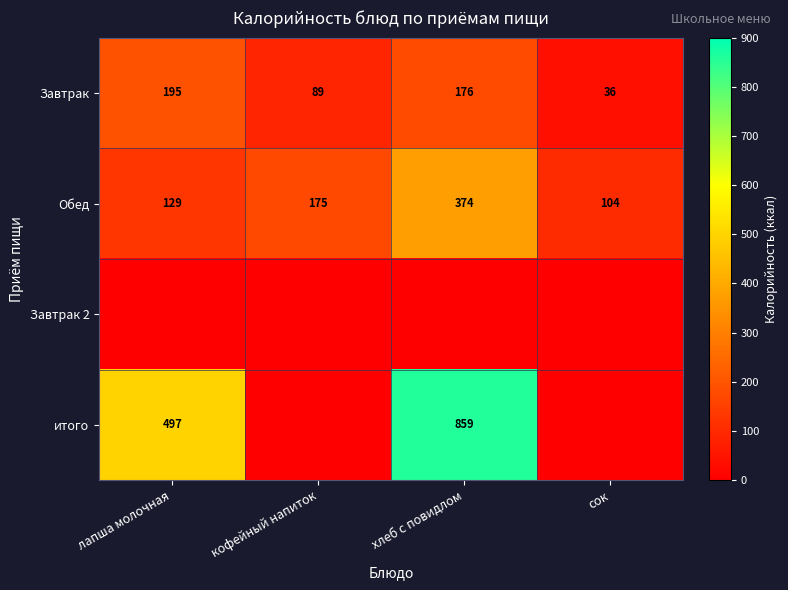

How many Завтрак values are between 89 and 195?

3